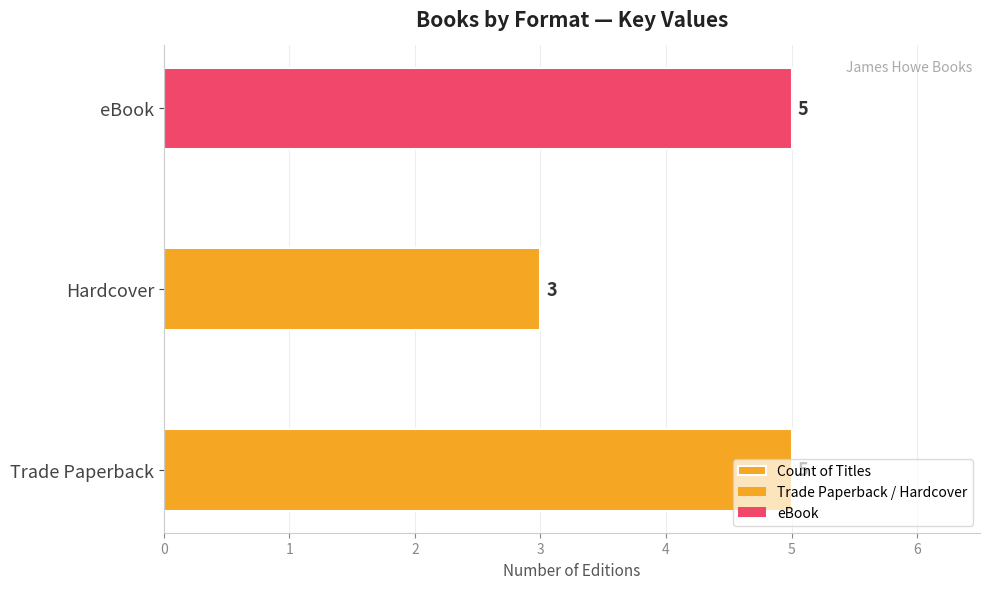

Rank the categories by value from lowest to highest.

Hardcover, Trade Paperback, eBook